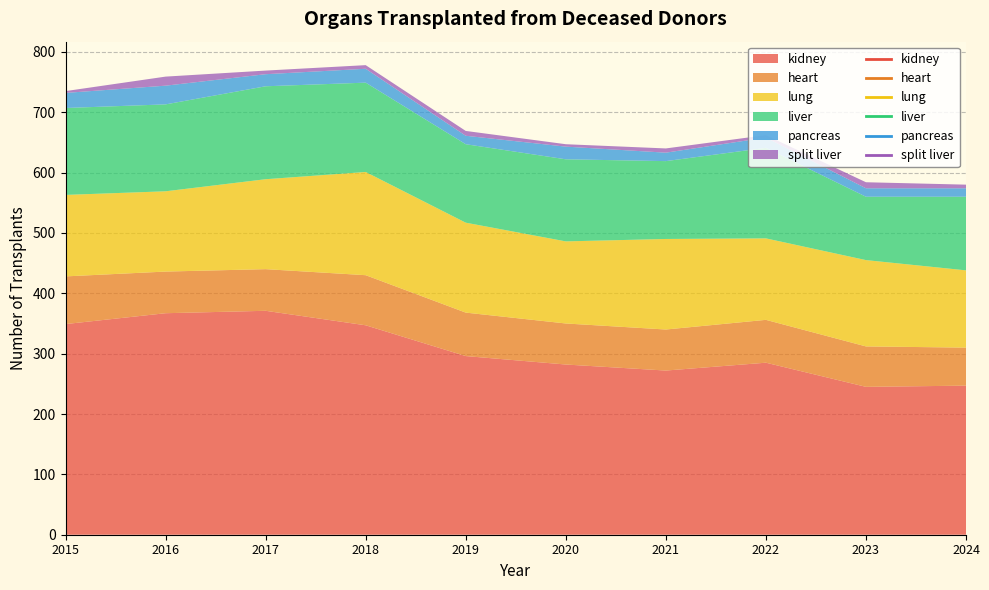

True or false: pancreas and kidney intersect in this chart.

False